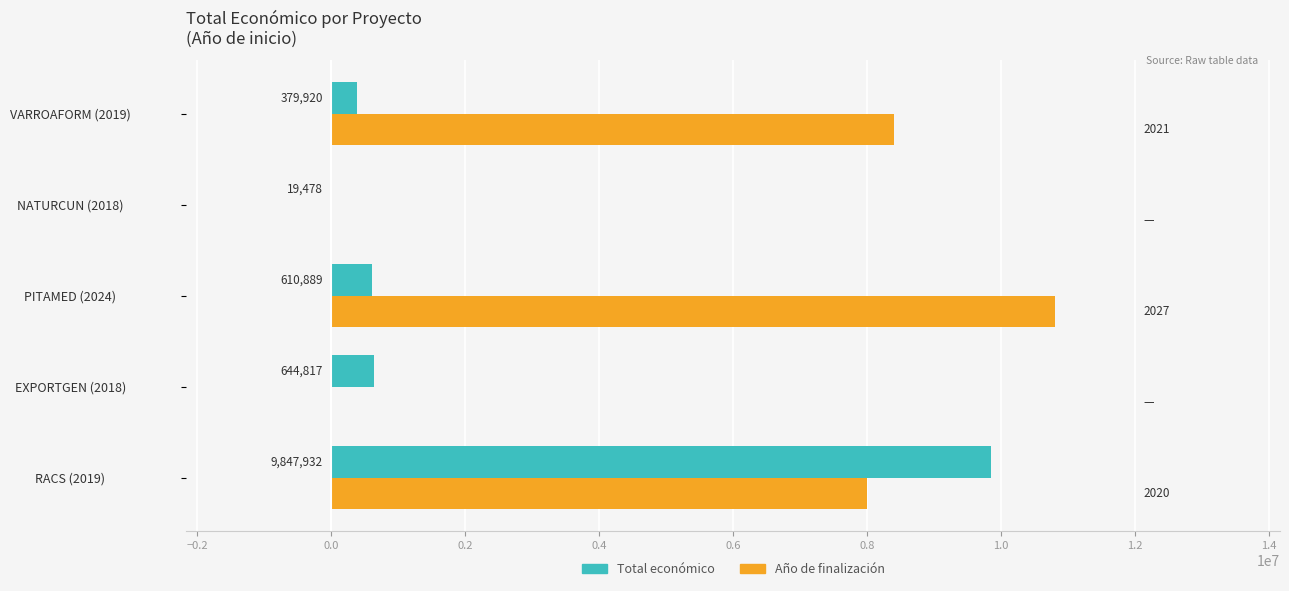

Is it true that Año de finalización equals 6213741 at EXPORTGEN (2018)?

False